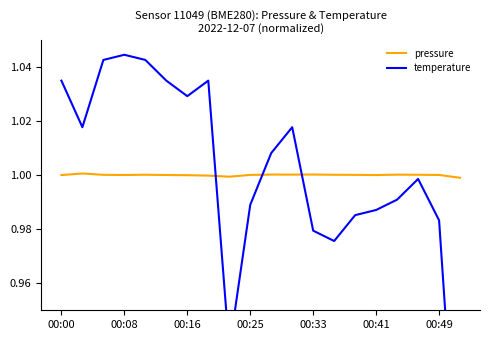

Is it true that pressure equals 1.6 at 00:08?

False